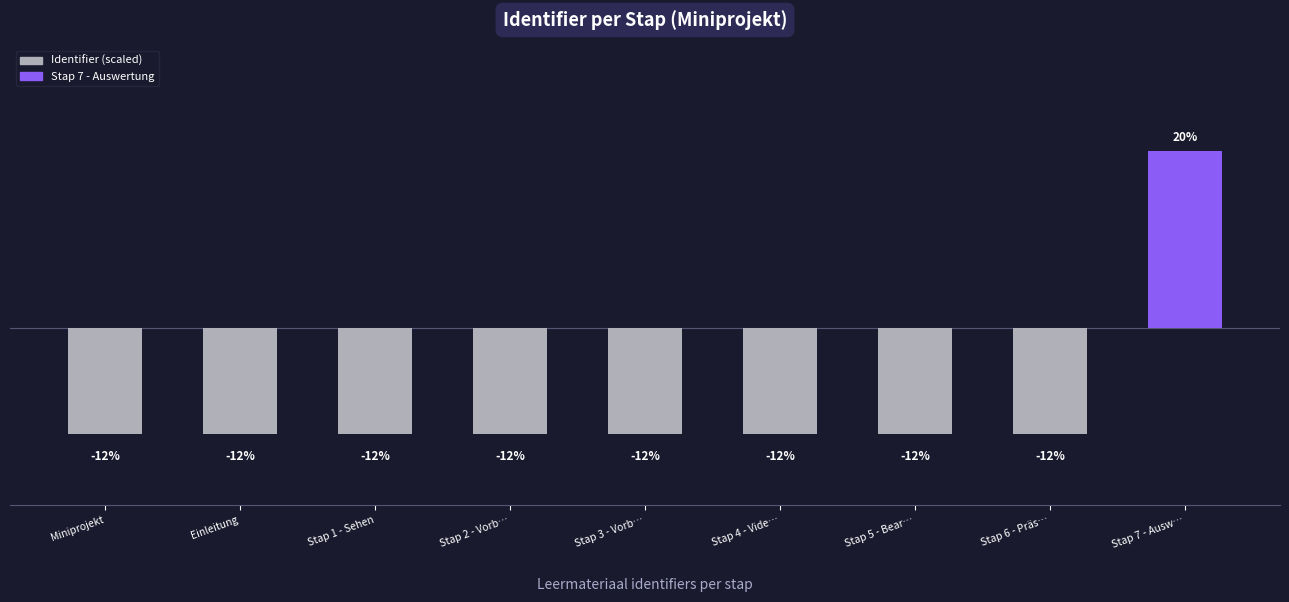

What is the label of the 6th bar from the left?

Stap 4 - Vide…